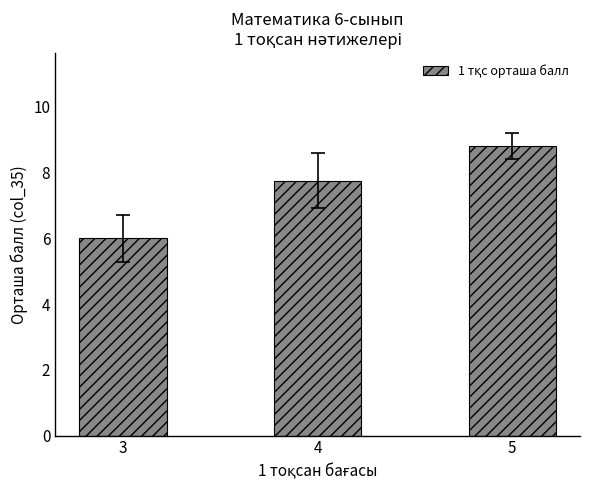

How many distinct data groups are displayed?

1